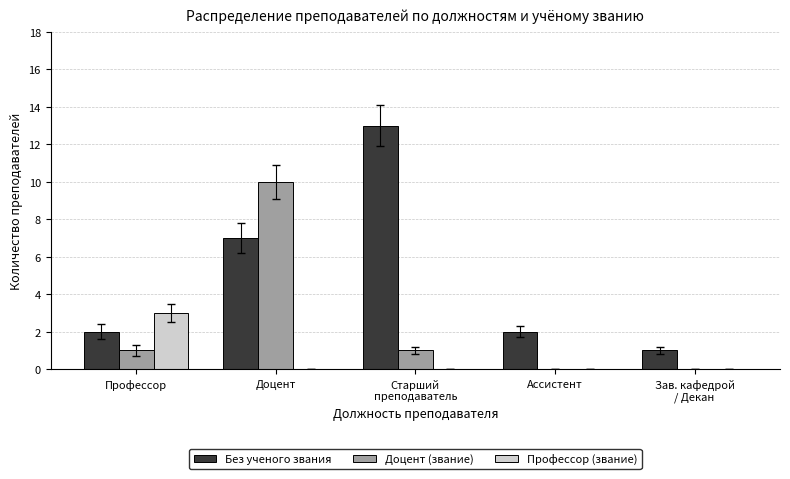

True or false: Профессор (звание) has a value of 3 at Профессор.

True